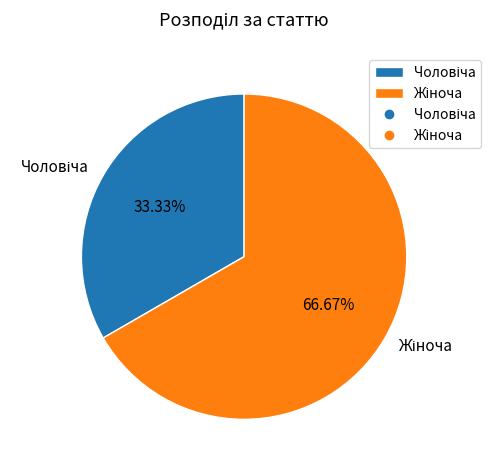

Is there a majority slice in this chart?

Yes